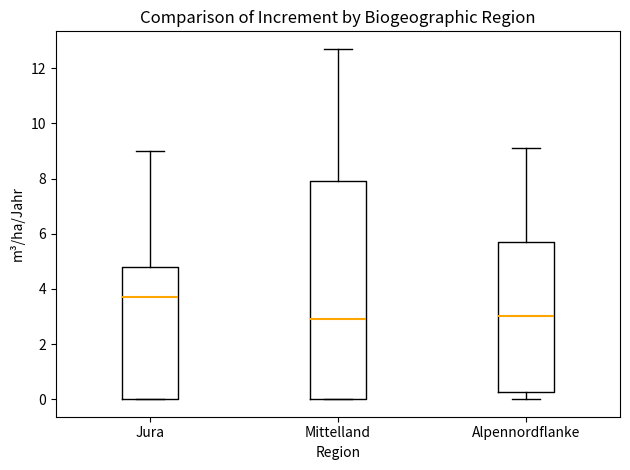

Where is the lower edge of the box for Mittelland on the y-axis? The values are not printed on the chart, so give them approximately, as read against the axis.

0.0